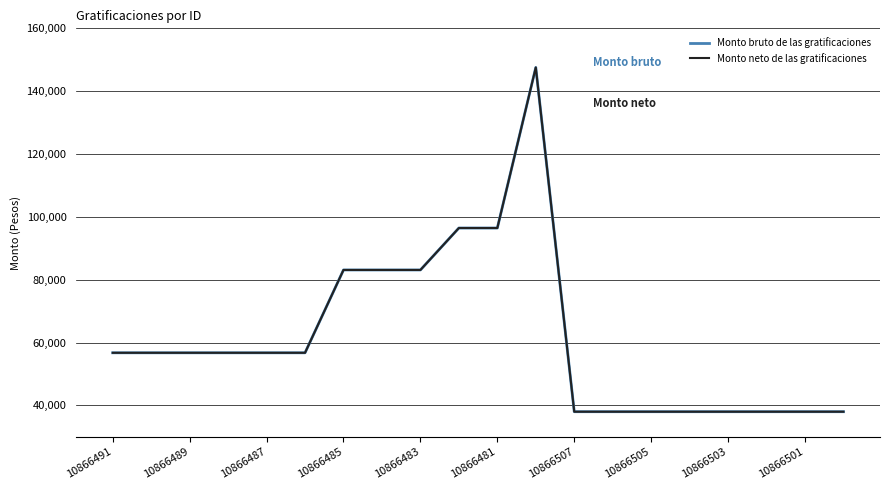

Which series has the widest spread of values?

Monto bruto de las gratificaciones